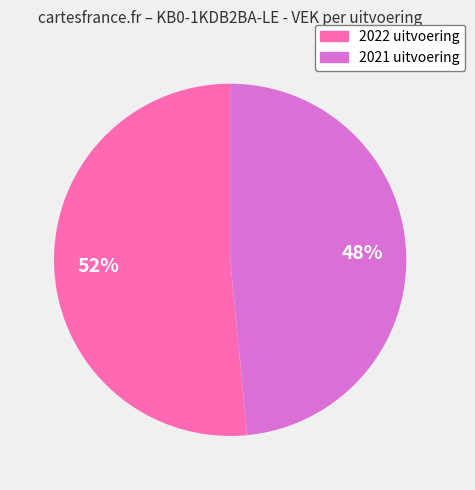

How many slices are in this pie chart?

2